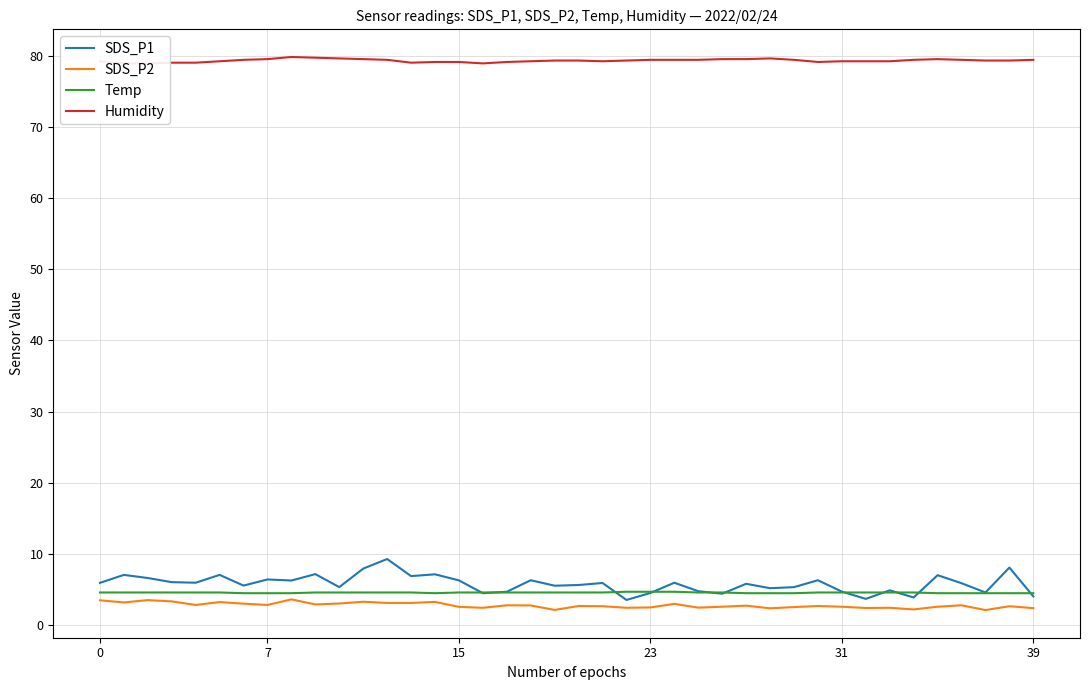

What is the lowest value of the Temp series?

4.5